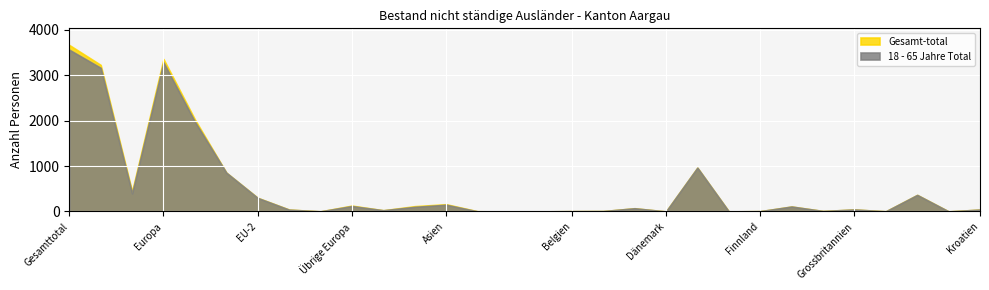

The value of 0 - 5 Jahre Total at Deutschland is 0. True or false?

False